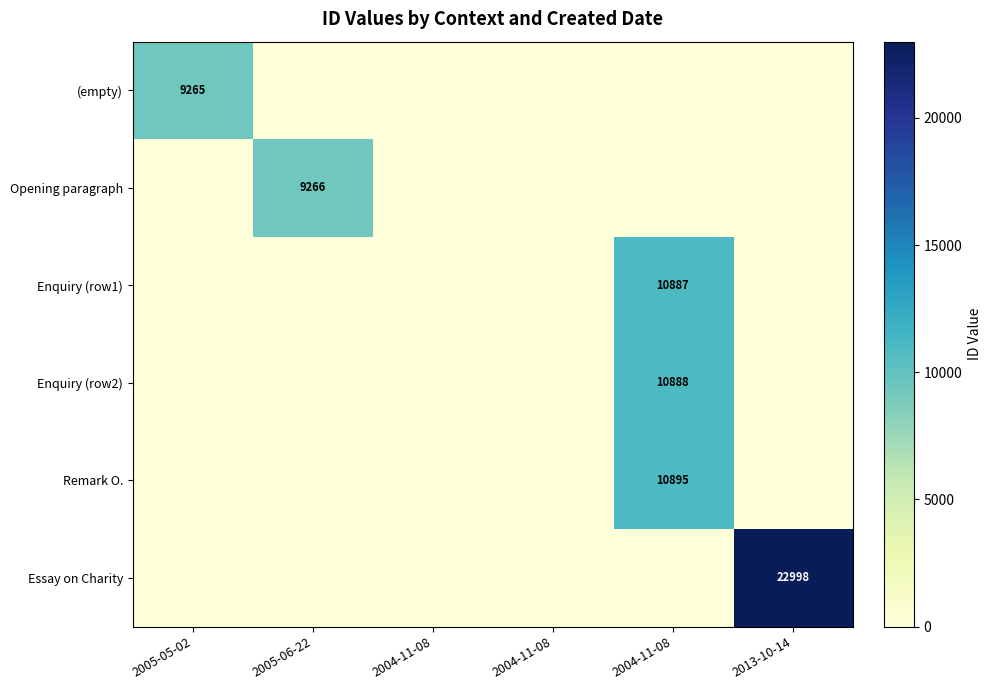

Which series changed the most between 2005-06-22 and 2004-11-08?

Remark O.